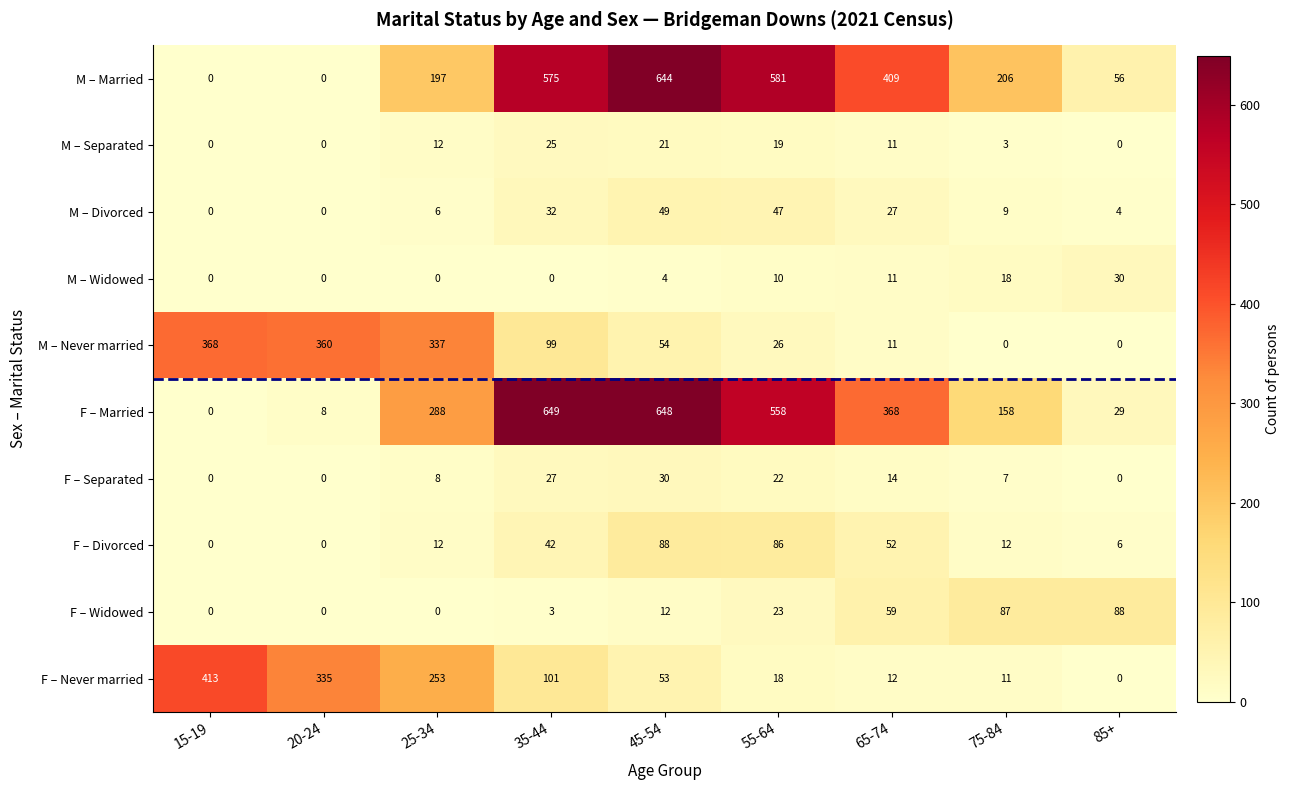

At which label does F – Never married first exceed 53?

15-19